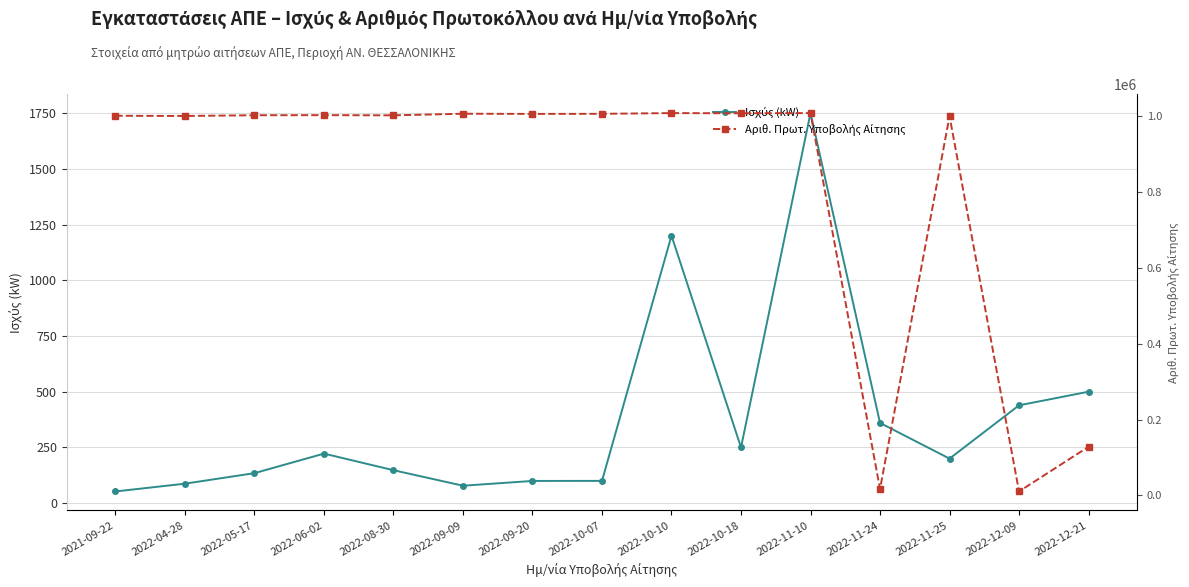

True or false: Ισχύς (kW) and Αριθ. Πρωτ. Υποβολής Αίτησης intersect in this chart.

False